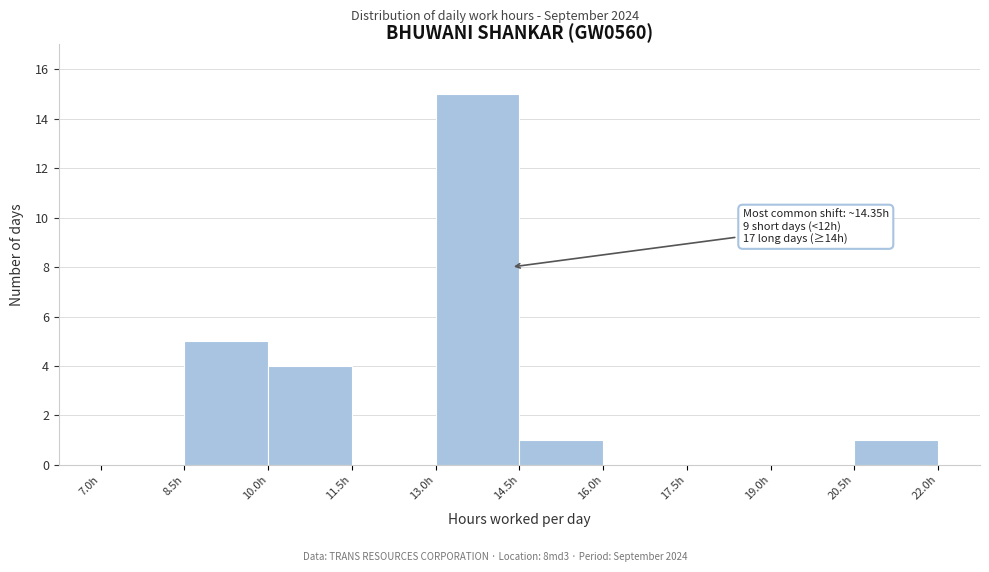

Which range on the x-axis has the tallest bar?

13.0 to 14.5